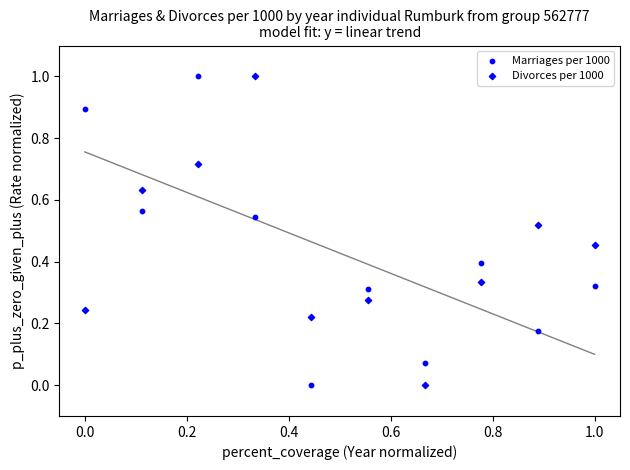

How many points are shown in the scatter plot?

20